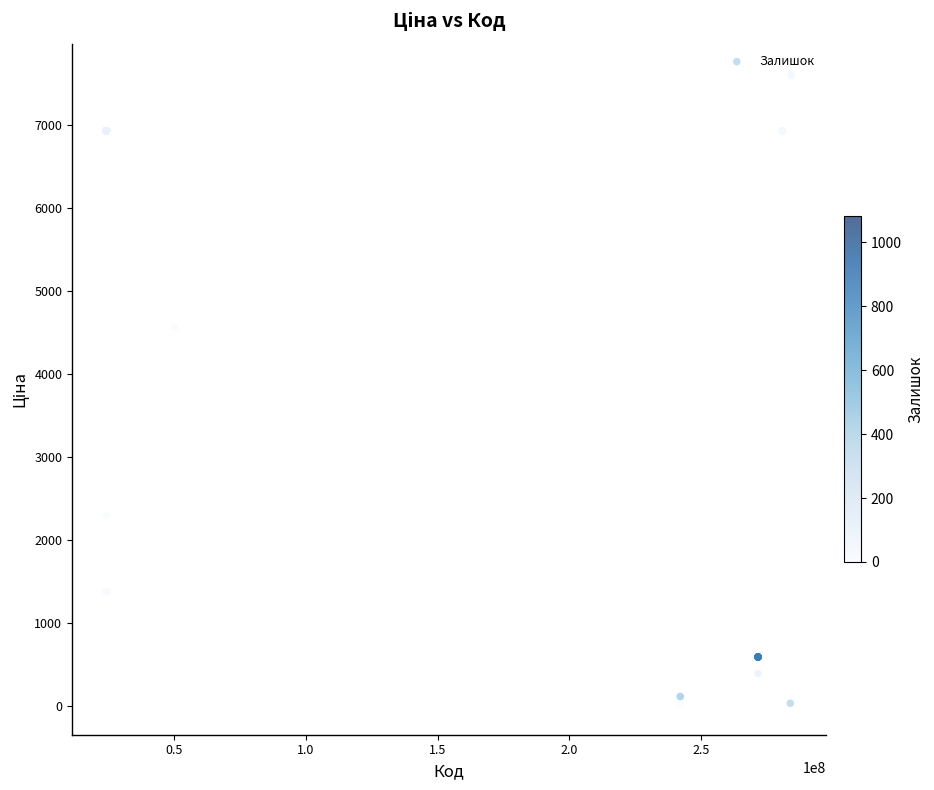

What Y value in the scatter plot is closest to 3814?

4561.9